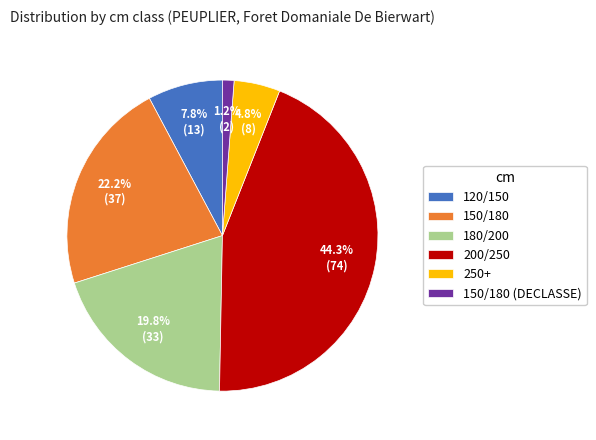

How many segments does this pie chart have?

6